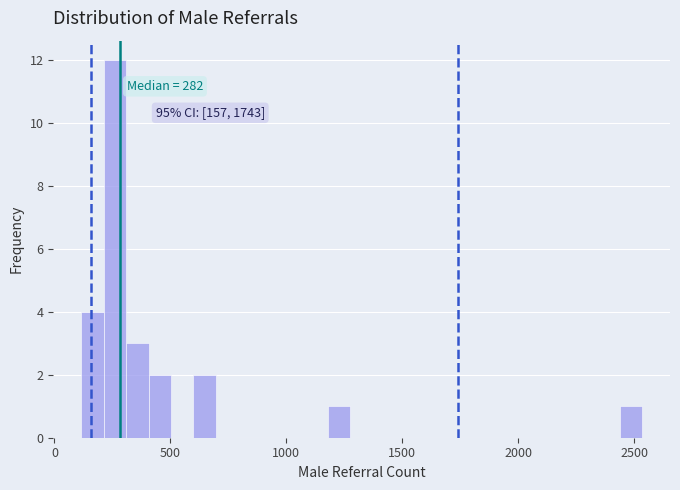

Read against the x-axis, roughly where is the centre of the tallest bar?

250